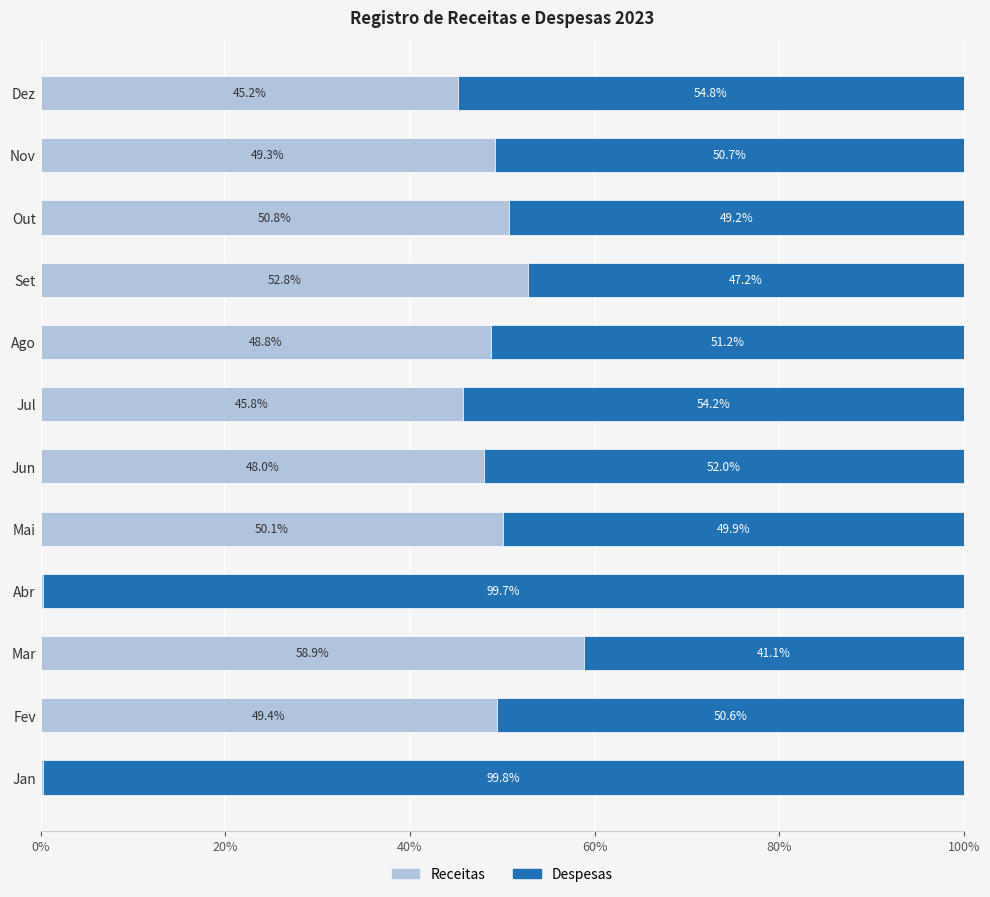

True or false: Receitas has a value of 45.2 at Dez.

True